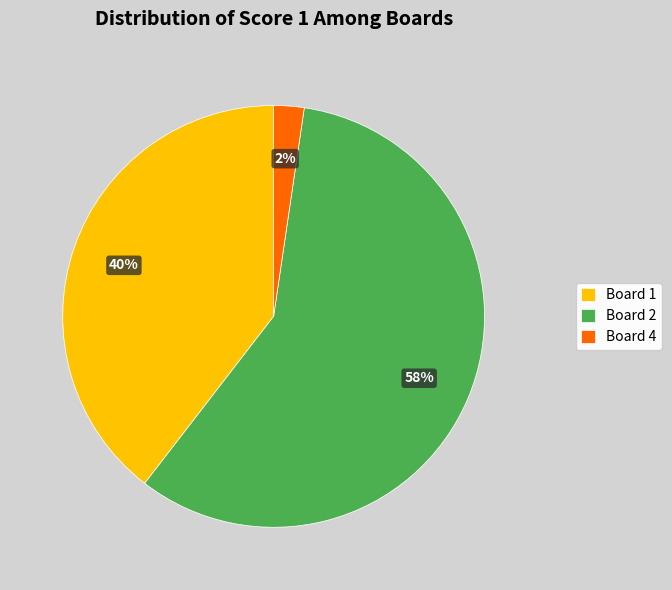

True or false: Board 1 accounts for 40% of the total.

True